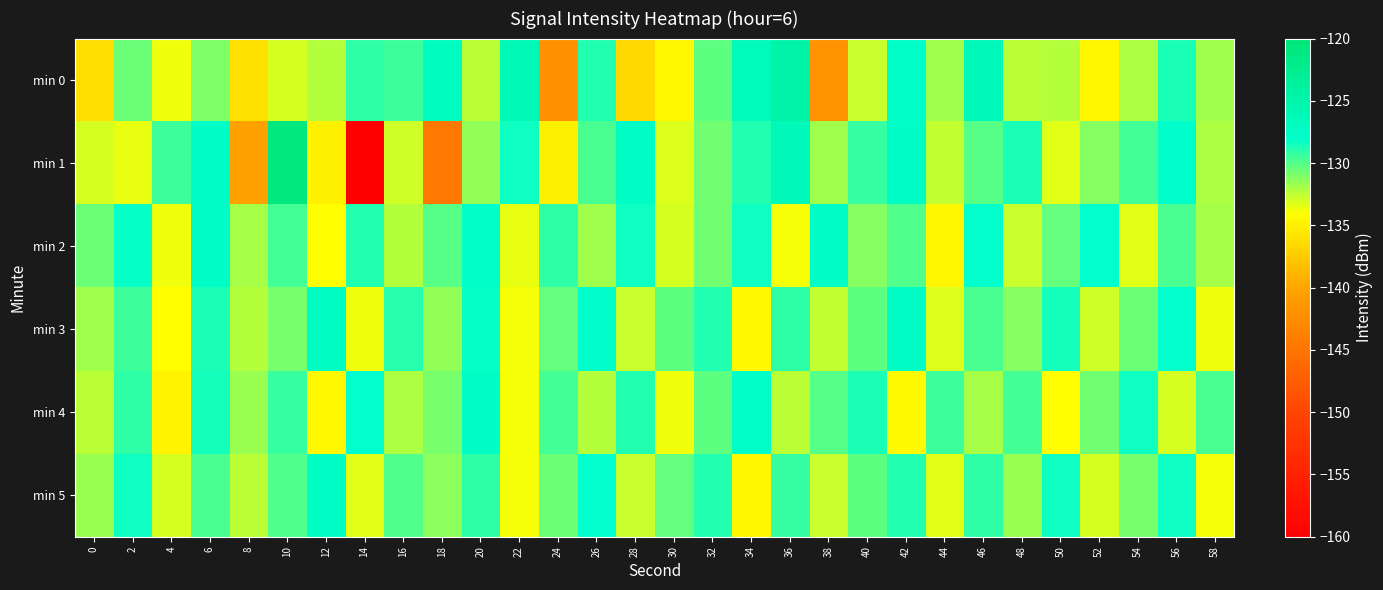

List the series in order of their peak value, lowest first.

min 5, min 2, min 4, min 3, min 0, min 1